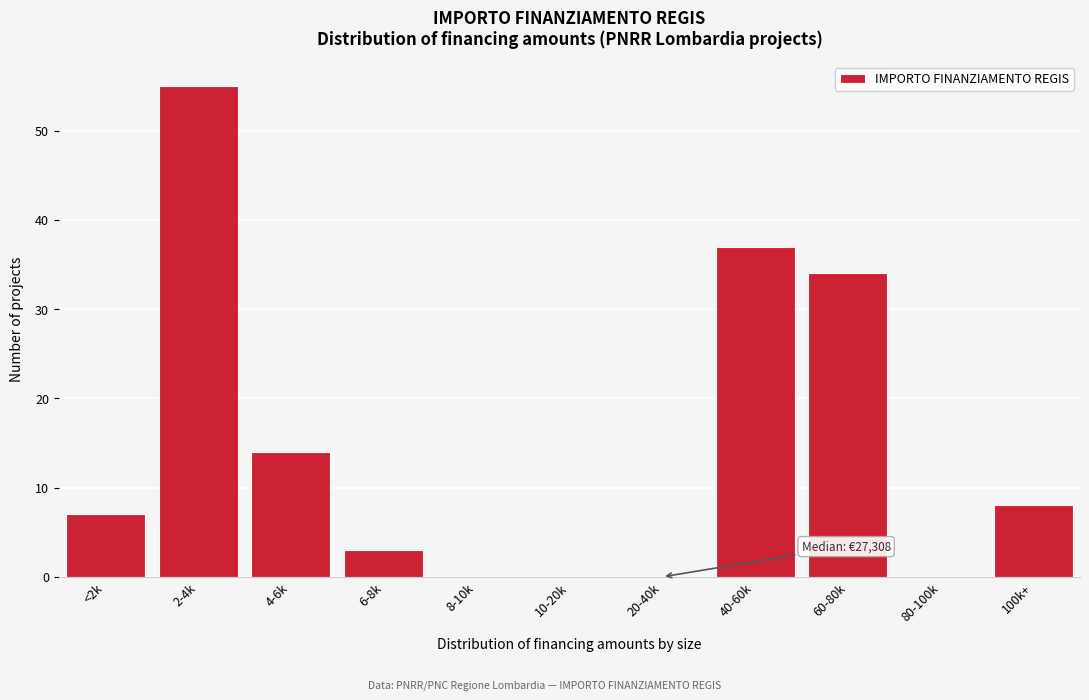

Reading left to right, transcribe all the data shown in this chart.

<2k=7	2-4k=55	4-6k=14	6-8k=3	8-10k=0	10-20k=0	20-40k=0	40-60k=37	60-80k=34	80-100k=0	100k+=8